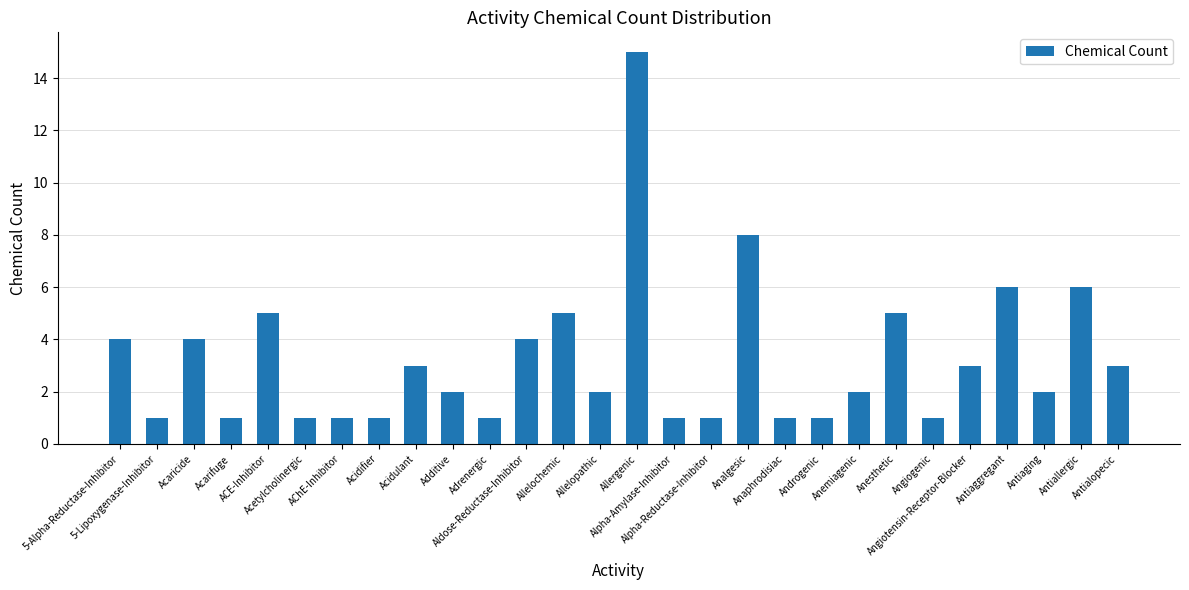

How many series are shown in this chart?

1